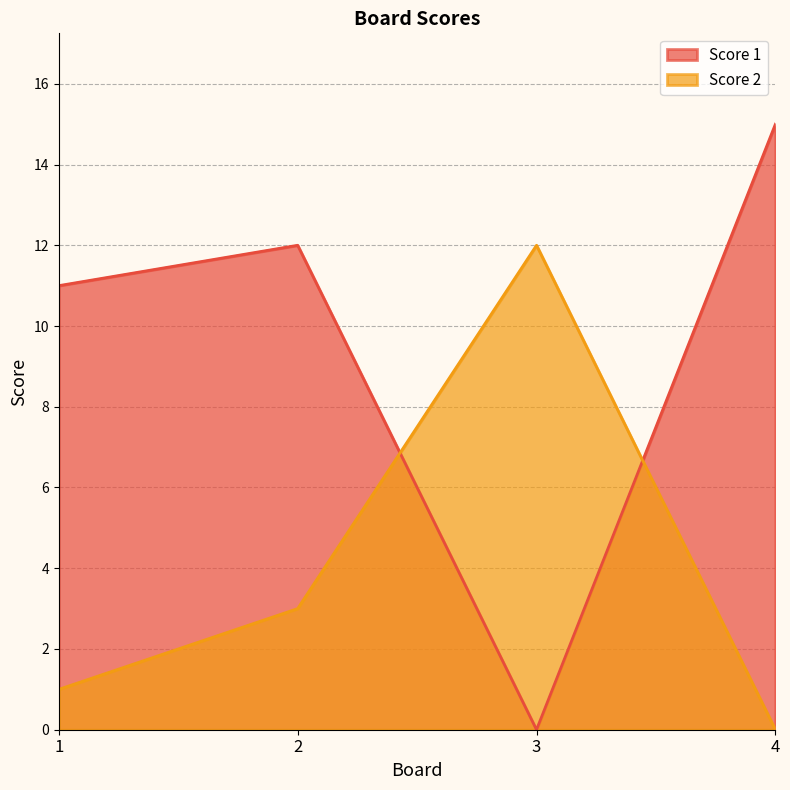

What is the average value of the Score 1 series?

10